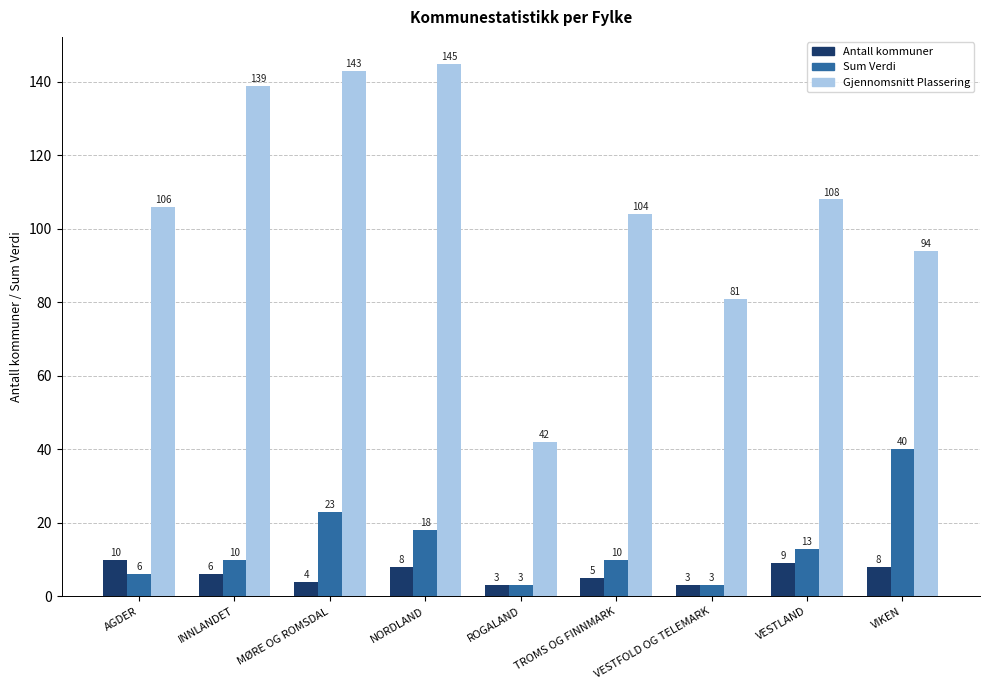

The value of Gjennomsnitt Plassering at TROMS OG FINNMARK is 53. True or false?

False